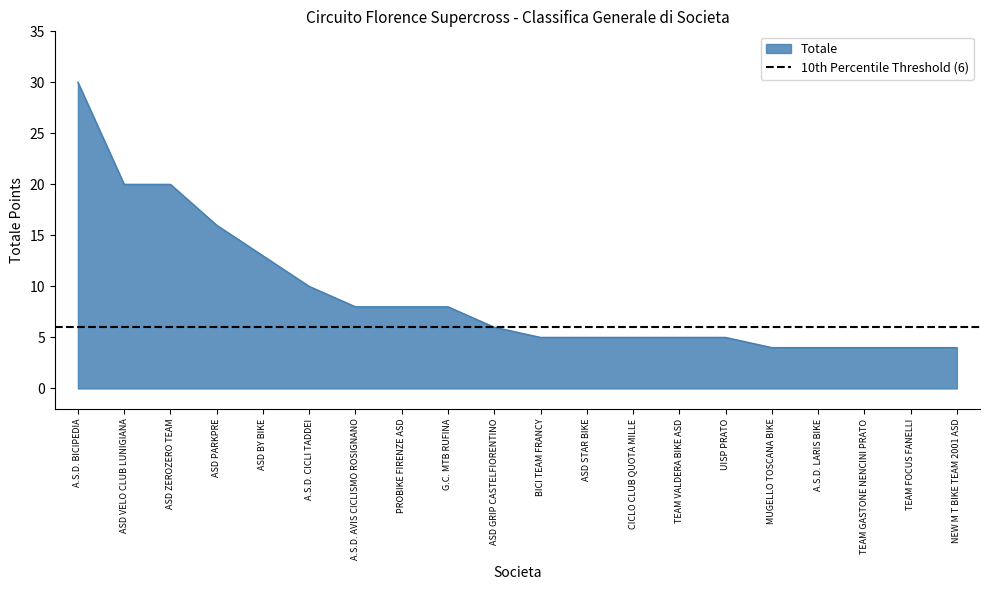

Is it true that the value at TEAM GASTONE NENCINI PRATO is 4?

True